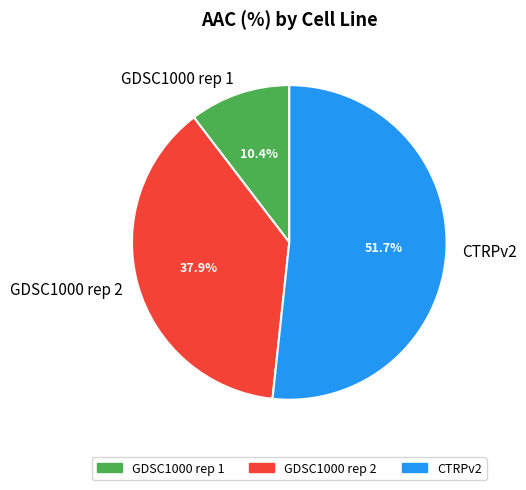

Approximately how many times larger is the value at GDSC1000 rep 1 compared to GDSC1000 rep 2?

0.3